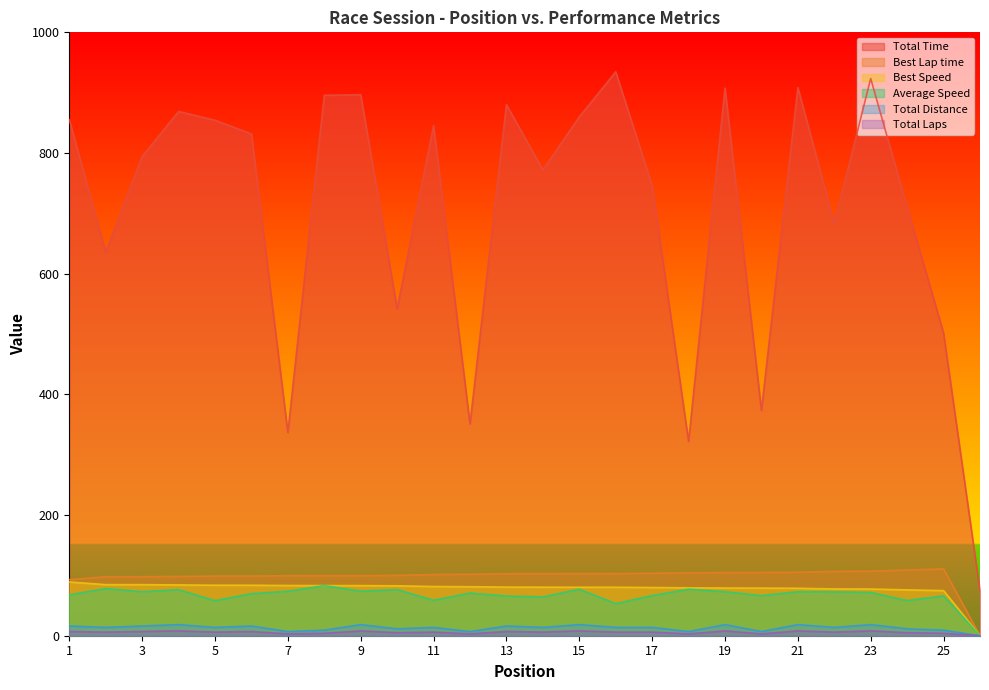

At which category is the sum across all series the highest?

23